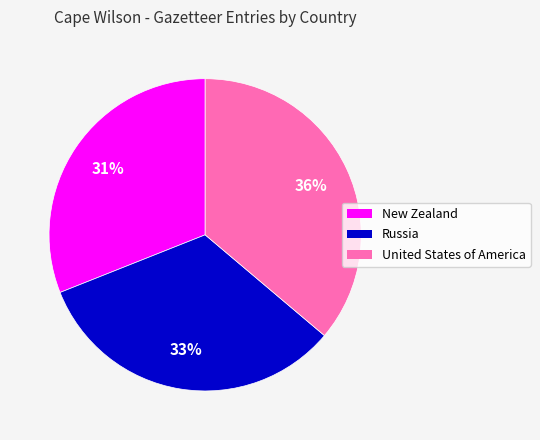

Rank the categories by value from highest to lowest.

United States of America, Russia, New Zealand